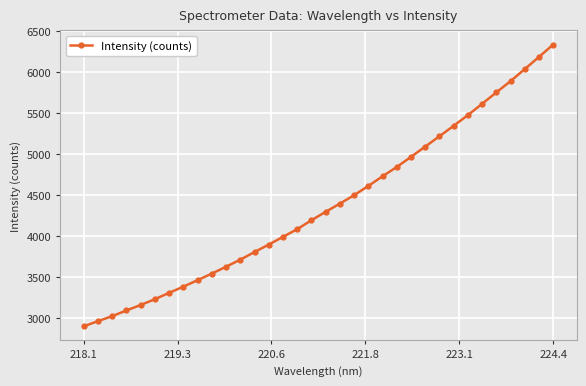

What is the difference between the maximum and minimum values?

3444.2